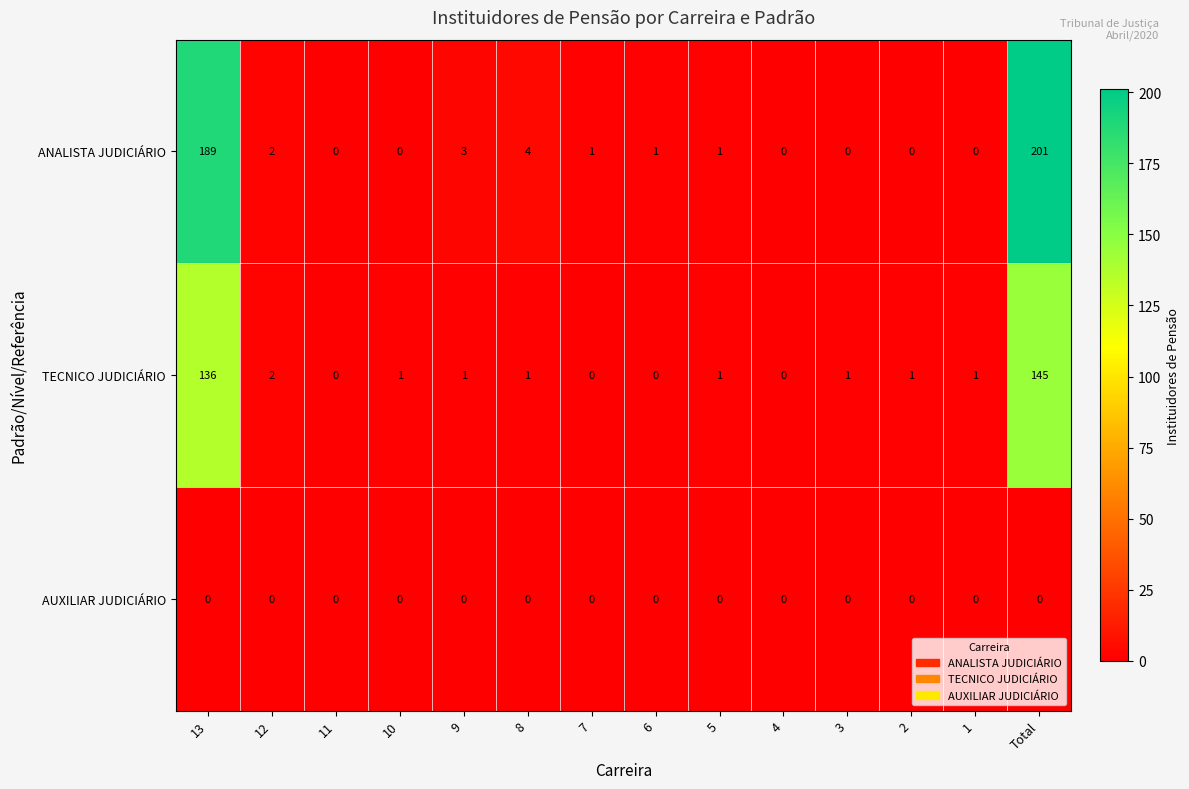

Where does the ANALISTA JUDICIÁRIO series first go above 1?

13